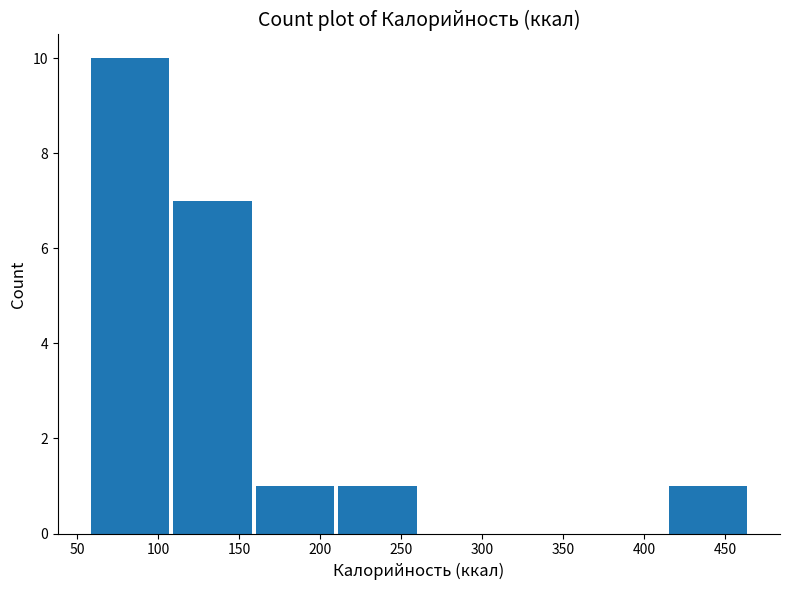

Reading left to right, transcribe this chart: for each bar, give the range it covers on the x-axis and its height. Neither the bar edges nor the heights are printed on the chart, so give them approximately, as read against the axes.

57 to 108: 10
108 to 159: 7
159 to 210: 1
210 to 261: 1
261 to 312: 0
312 to 363: 0
363 to 414: 0
414 to 465: 1